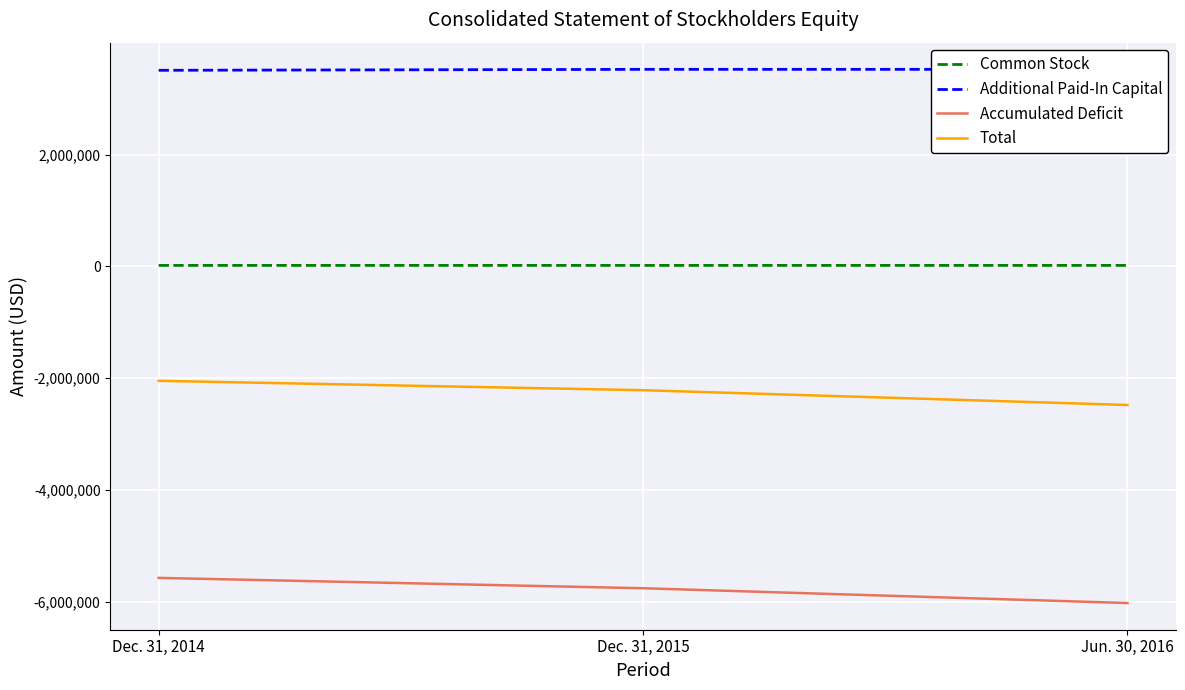

Is it true that Common Stock equals 17700 at Jun. 30, 2016?

True